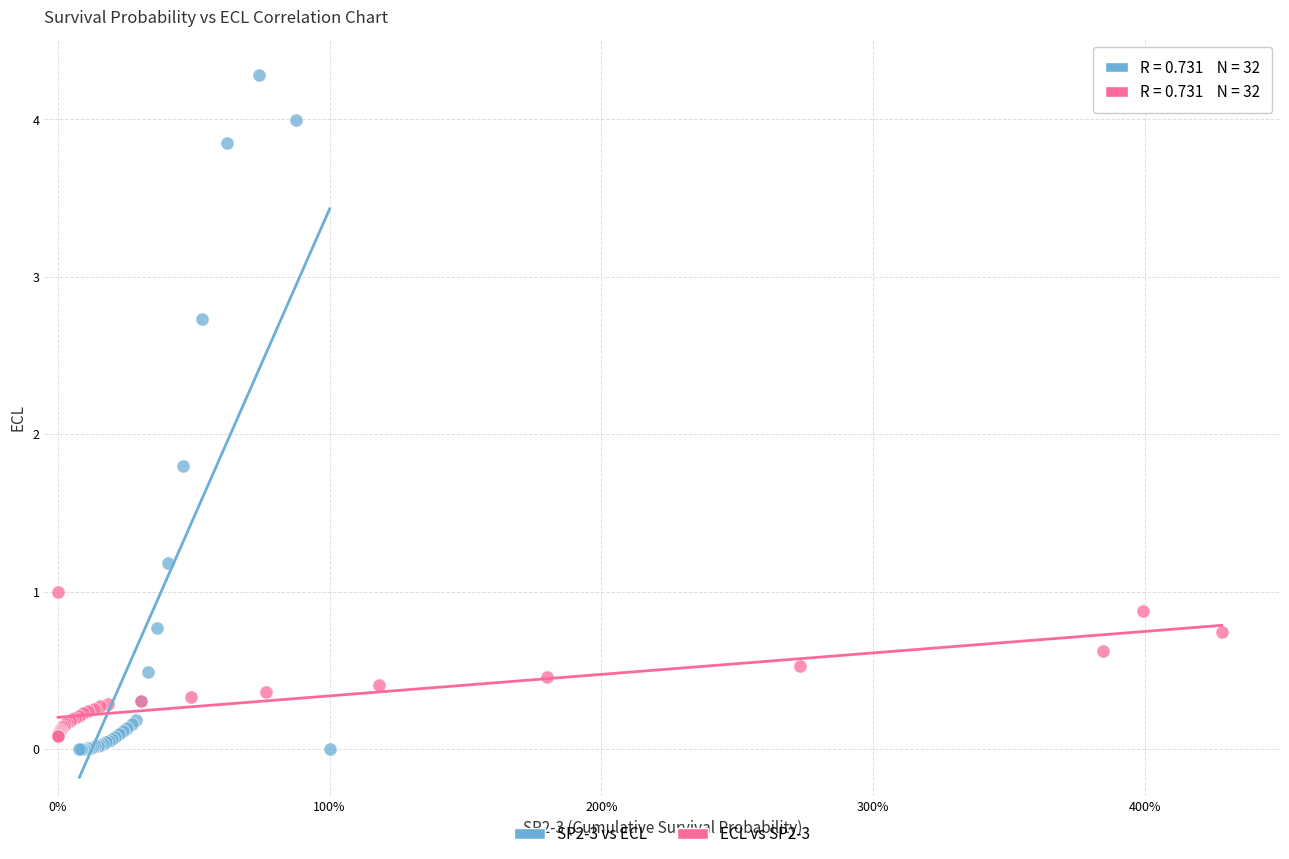

Which series has the widest spread of Y values?

SP2-3 vs ECL